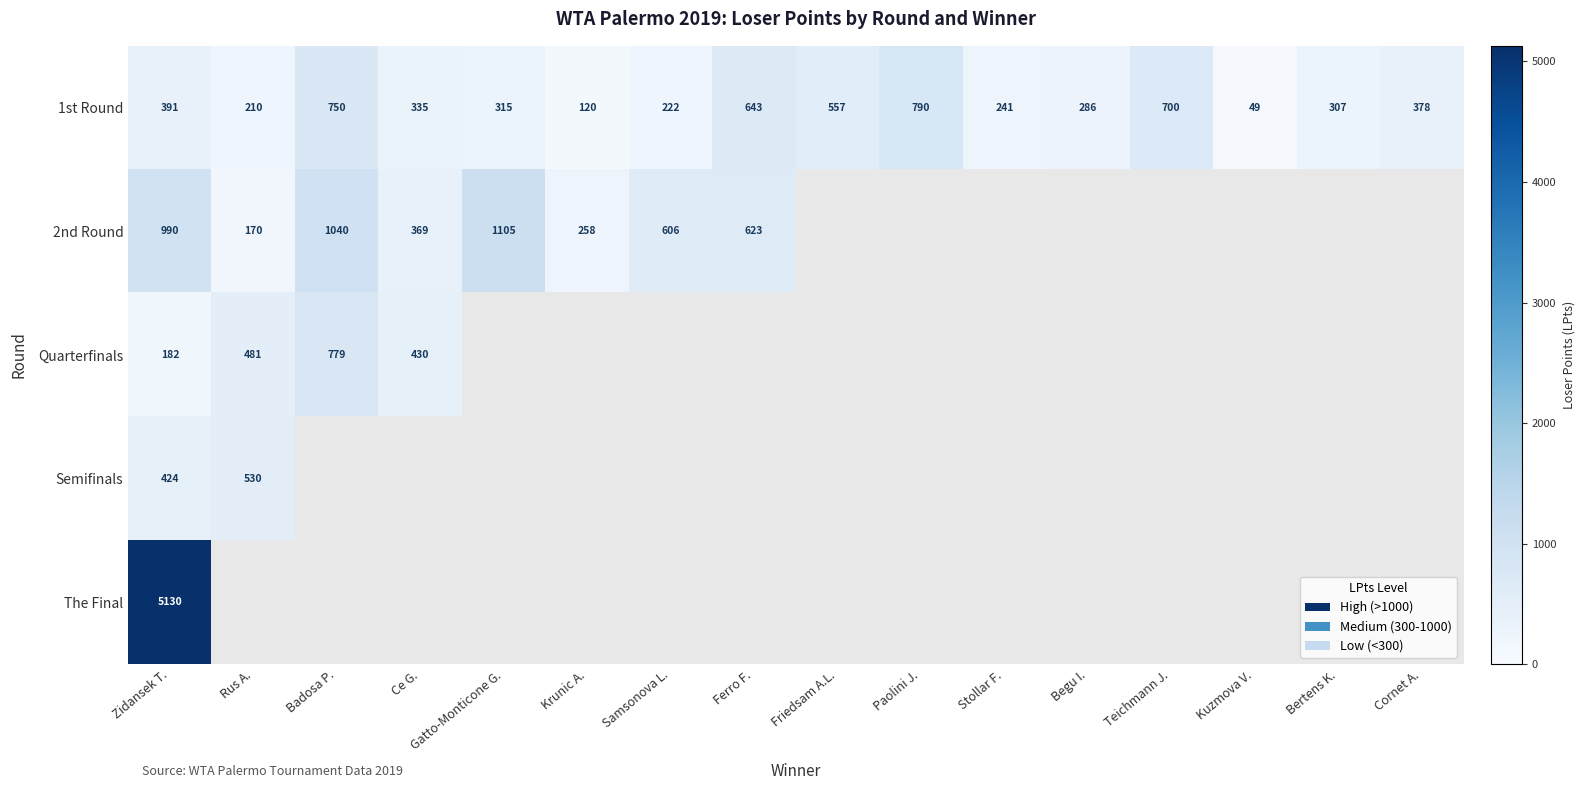

The value of 2nd Round at Gatto-Monticone G. is 1105. True or false?

True